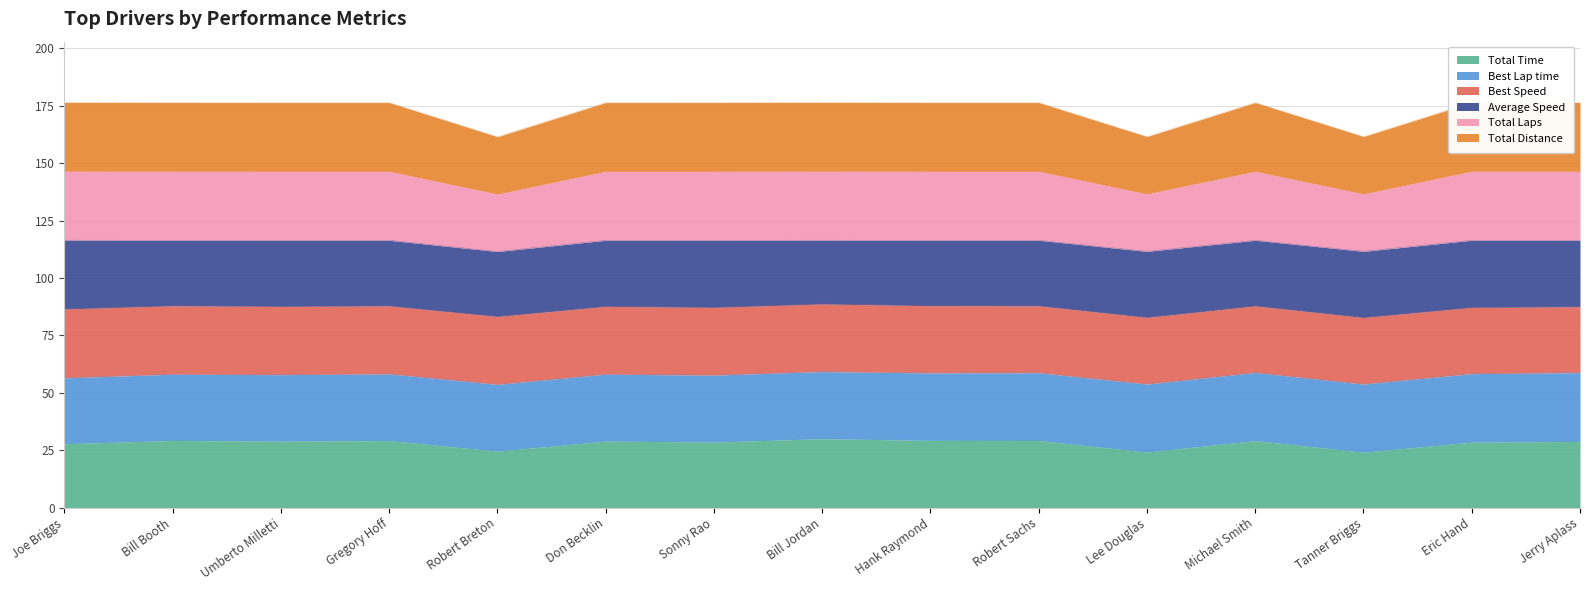

Does the chart have visible grid lines?

Yes